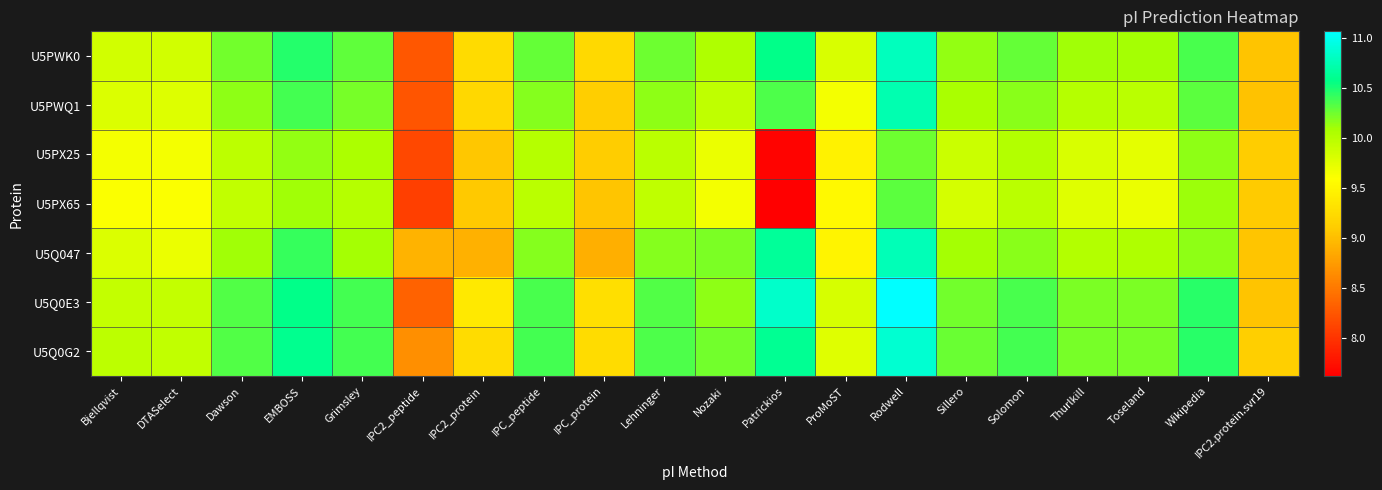

At which category is the sum across all series the highest?

Rodwell